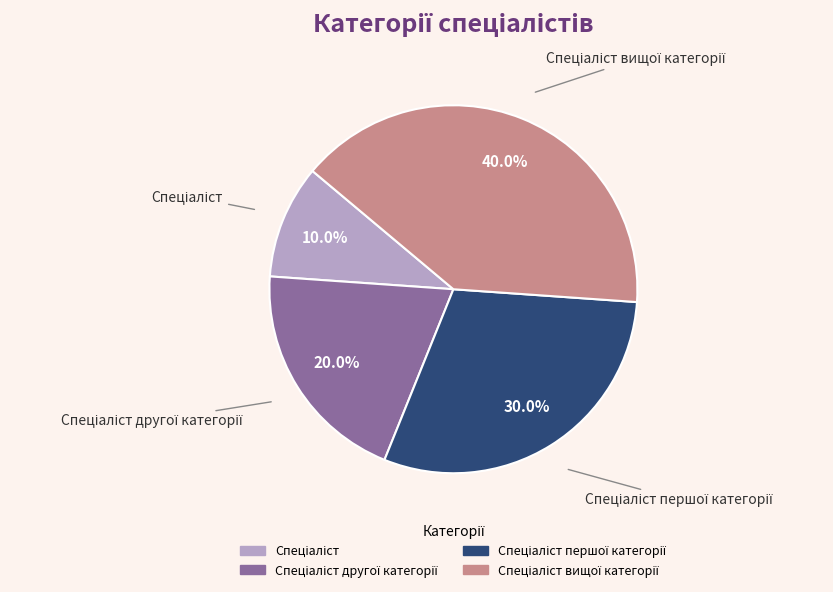

Is there a majority slice in this chart?

No